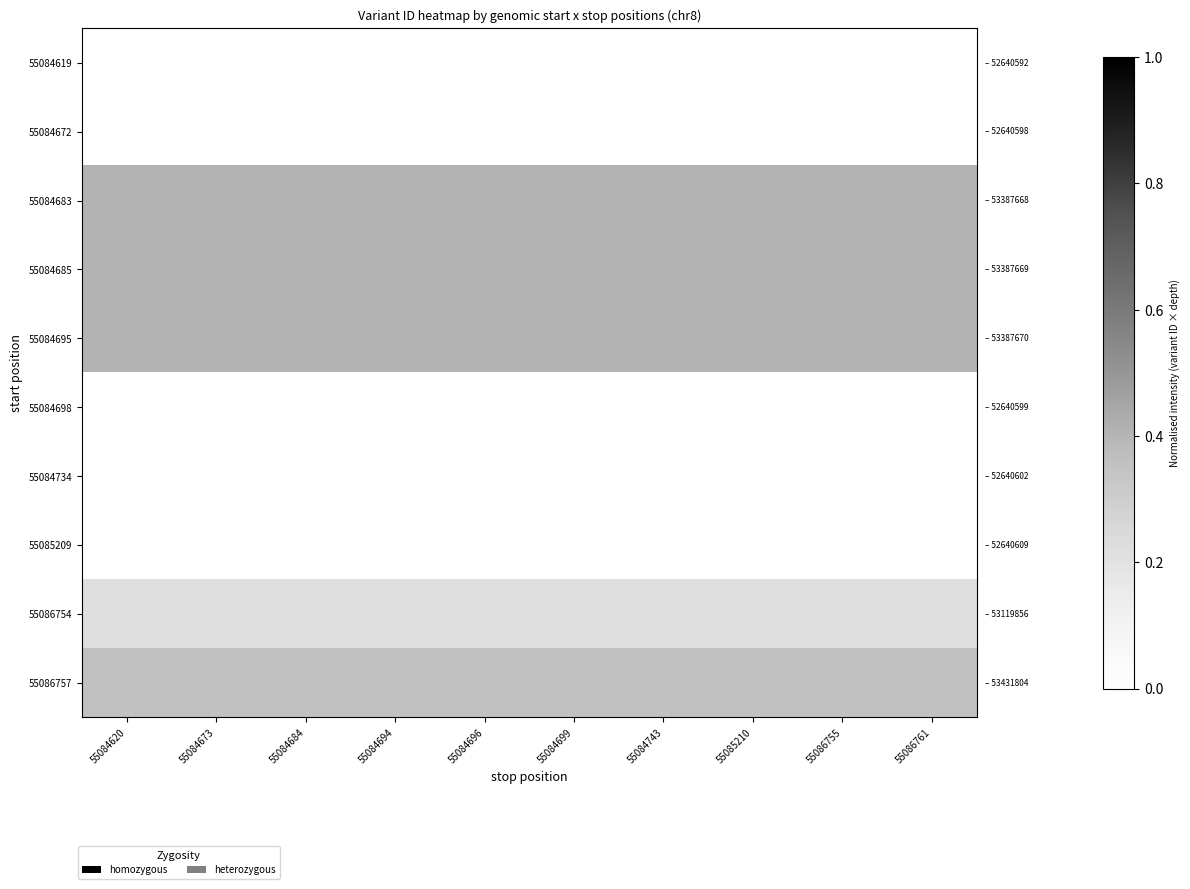

Between 55084620 and 55084694, which series saw the biggest shift?

55084619